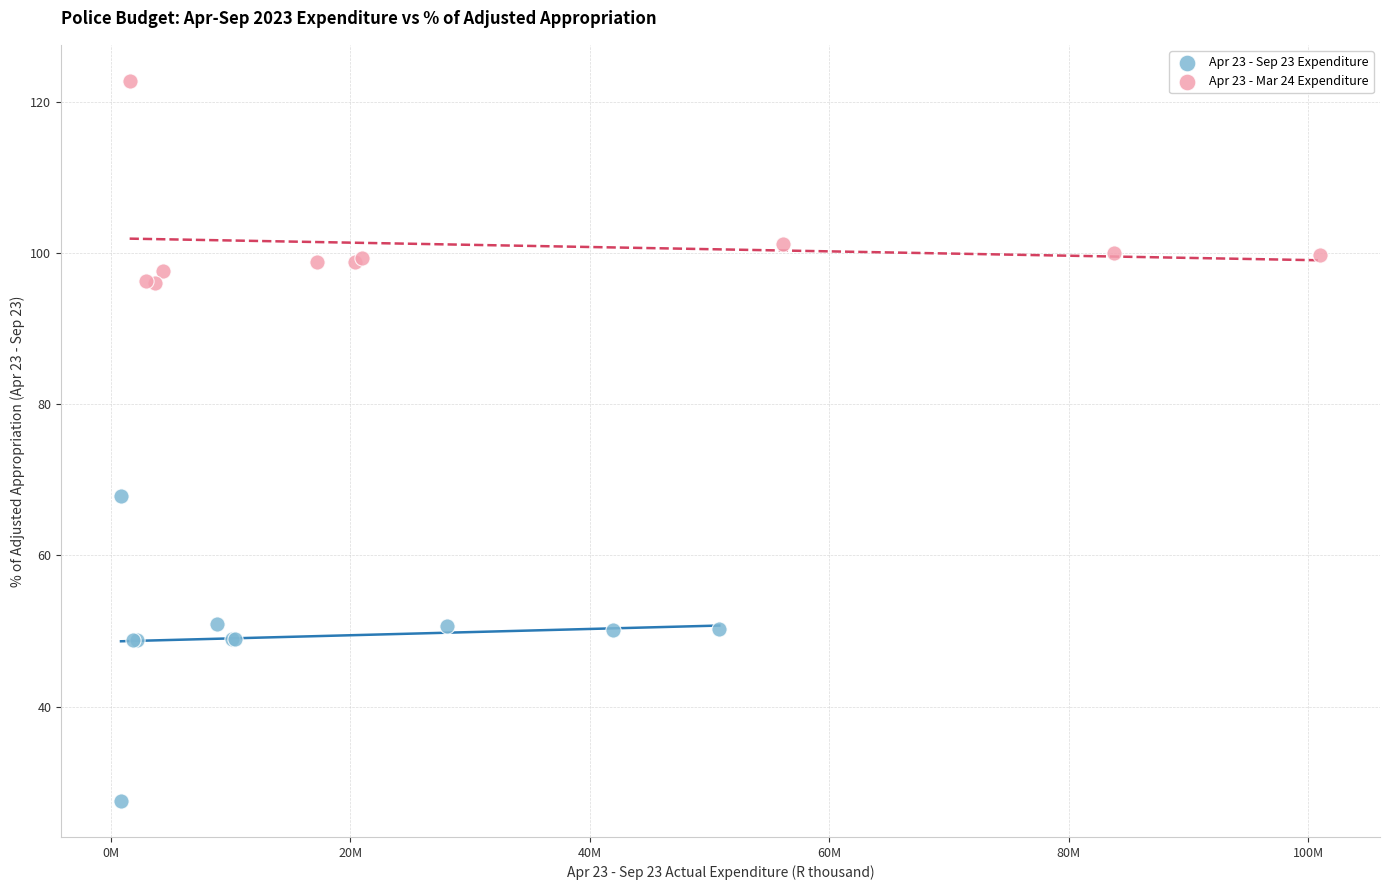

Which series reaches the minimum Y coordinate?

Apr 23 - Sep 23 Expenditure